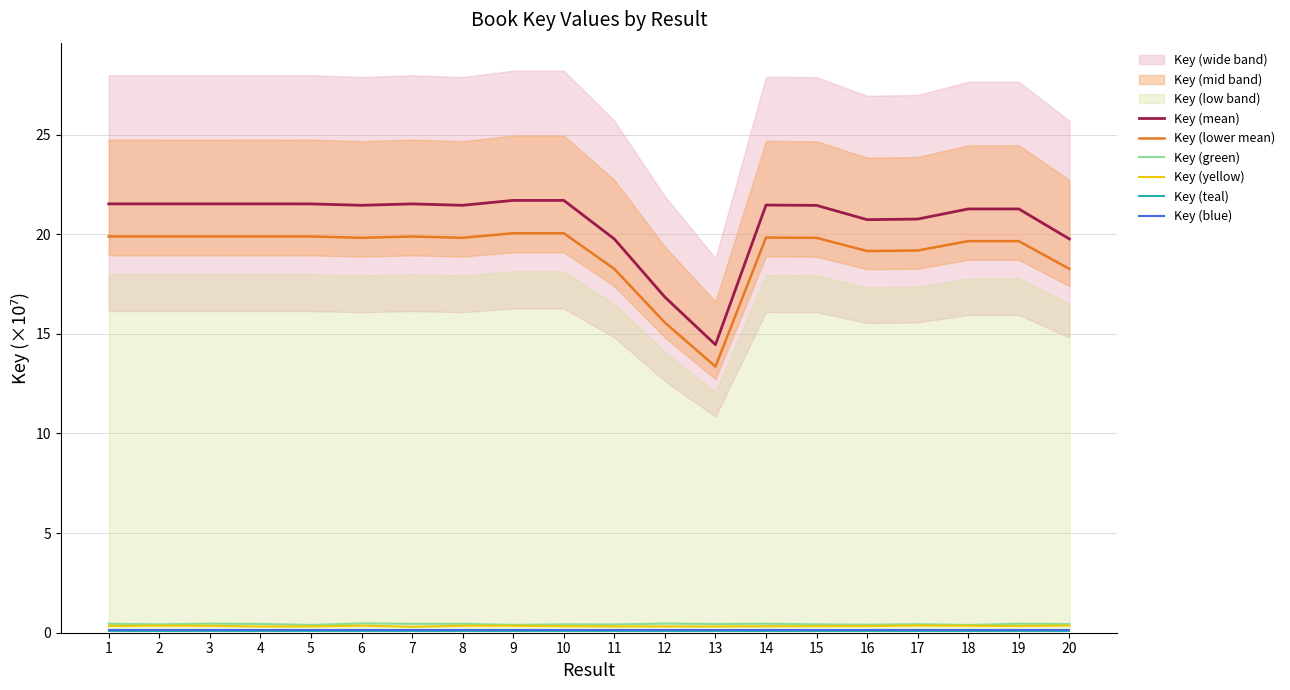

Is the value of Key (teal) at 6 greater than the value of Key (lower mean) at 19?

No